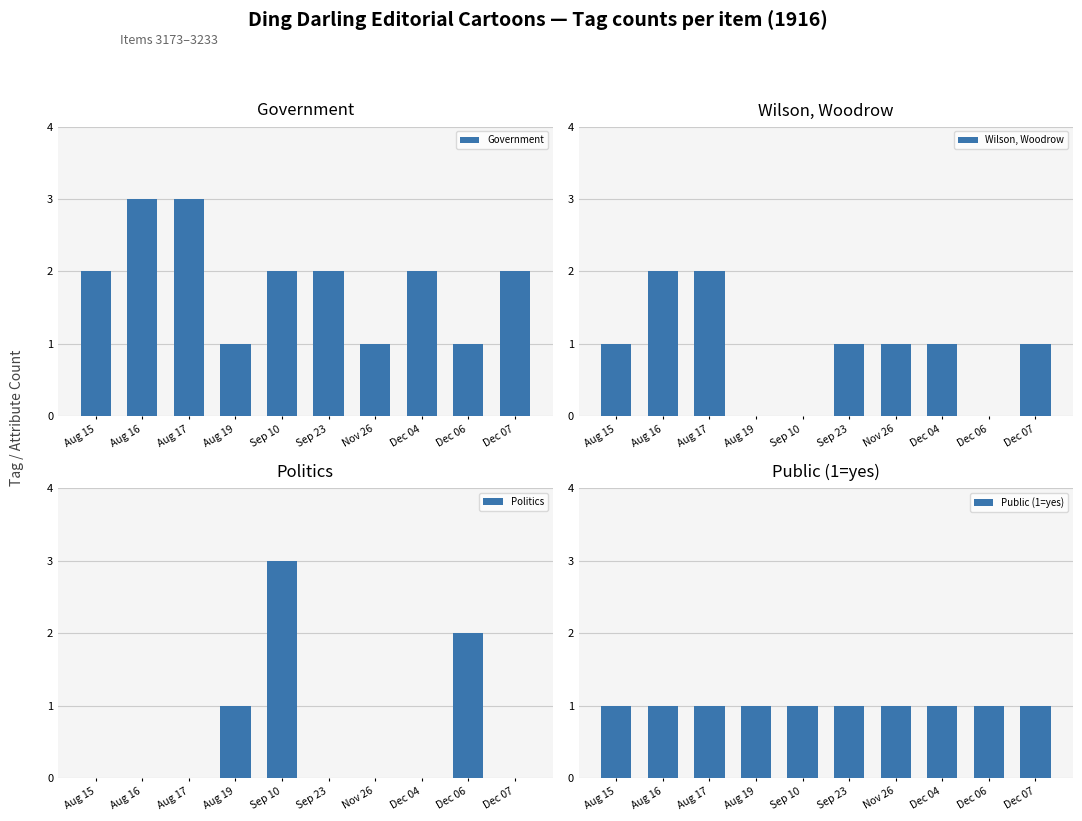

What is the difference between the maximum and minimum values in the Politics series?

3